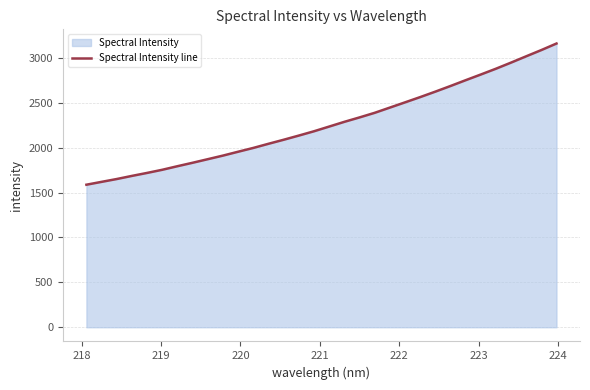

Reading left to right, list all the values displayed in this chart.

1587.3	1619.1	1650.7	1685.5	1718.7	1753.7	1793.4	1831.8	1871.7	1911.6	1954.6	1997.0	2043.1	2088.0	2134.6	2182.5	2234.8	2287.3	2336.5	2387.7	2445.9	2504.0	2562.7	2623.5	2686.1	2750.7	2814.1	2878.7	2947.0	3017.1	3086.6	3159.3